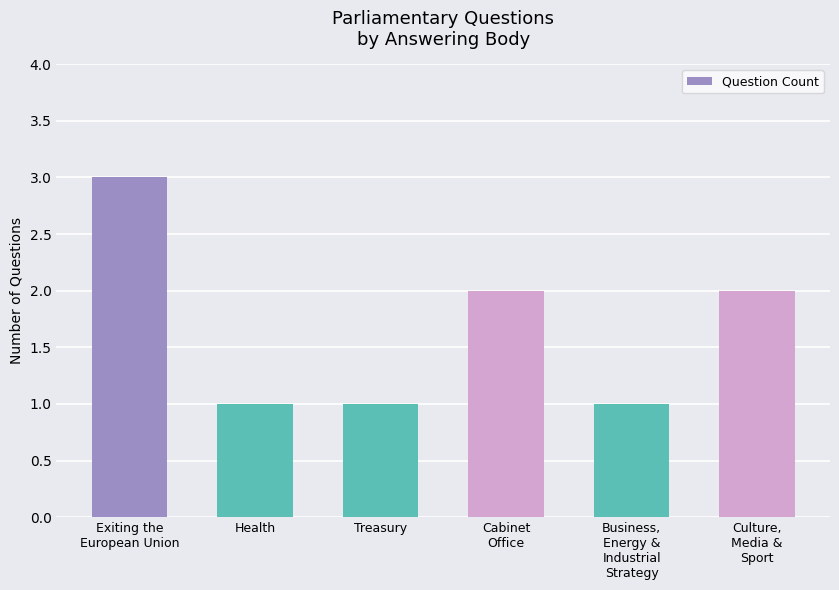

What is the label of the 4th bar from the left?

Cabinet
Office